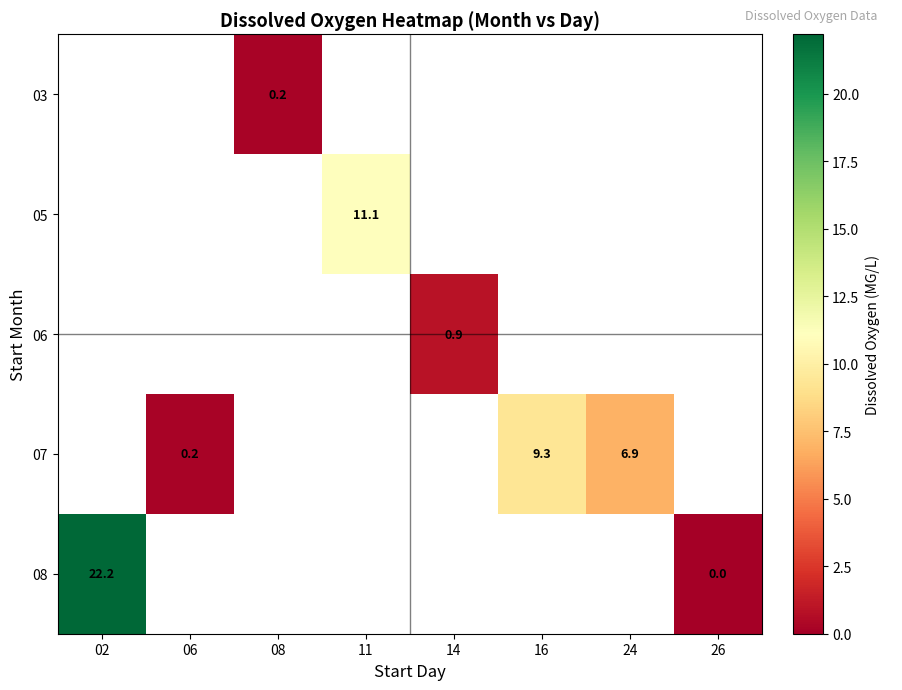

What is the sum of the 07 values at 16 and 06?

9.5